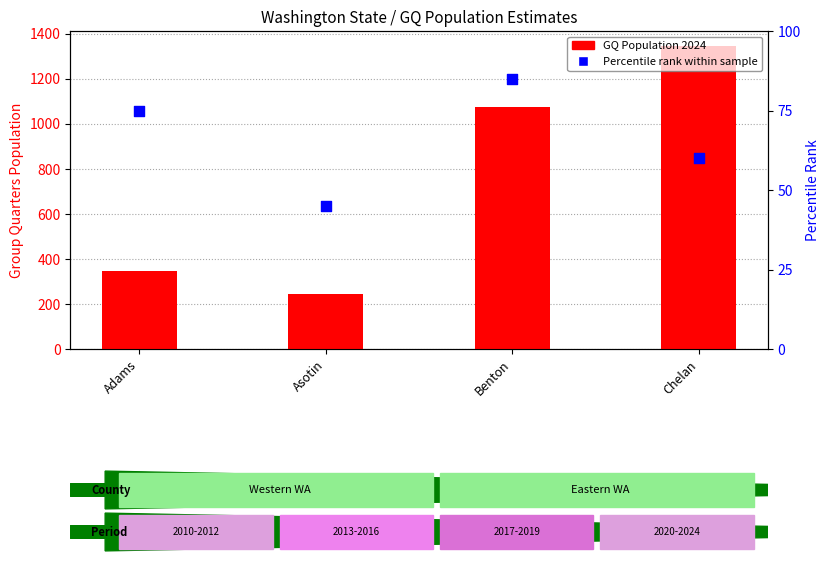

Which series reaches the minimum Y coordinate?

Percentile rank within sample